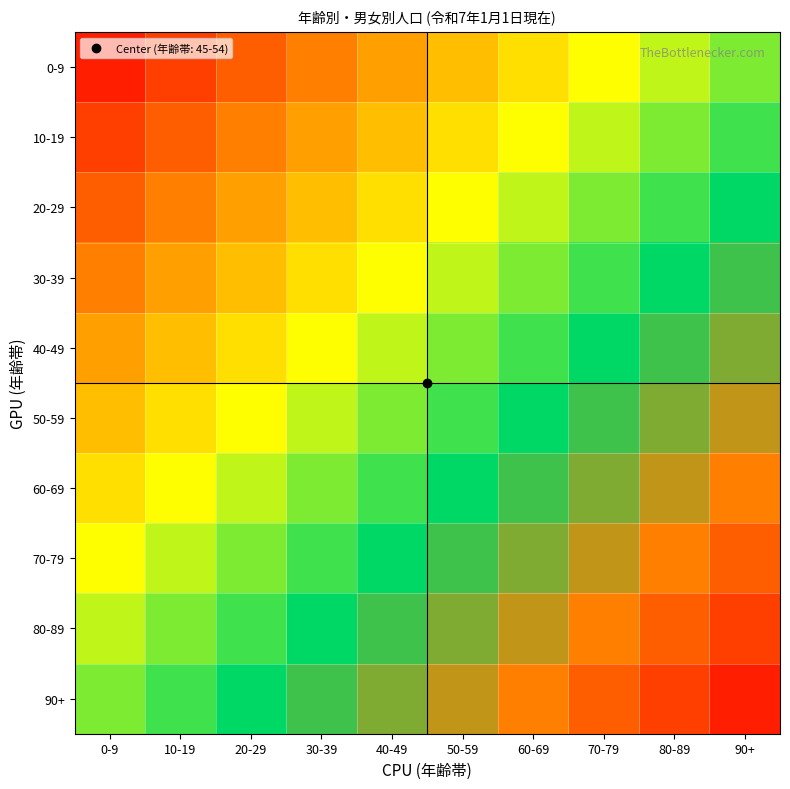

At how many categories does at least one series exceed 0?

10